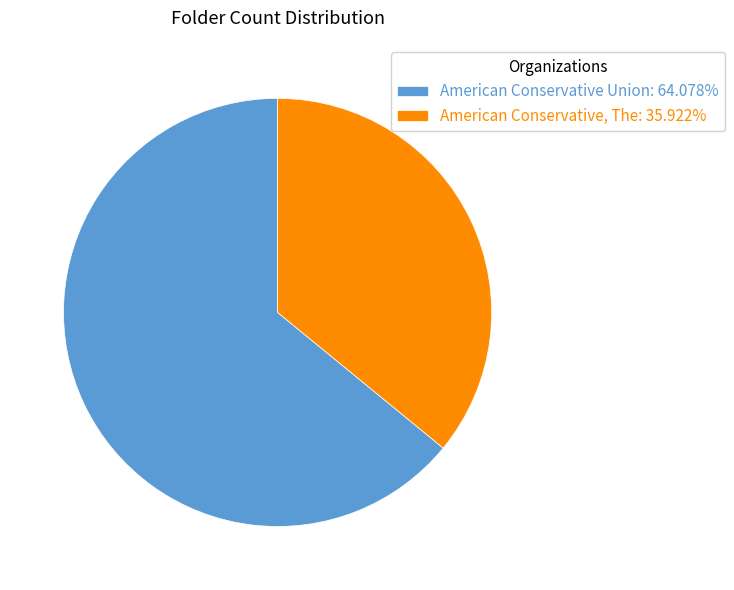

Which slice is the smallest?

American Conservative, The